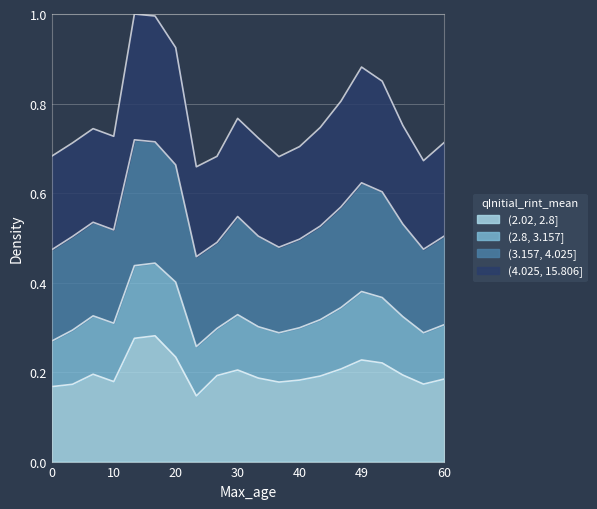

Which series changed the most between 05:36 and 08:15?

(3.157, 4.025]